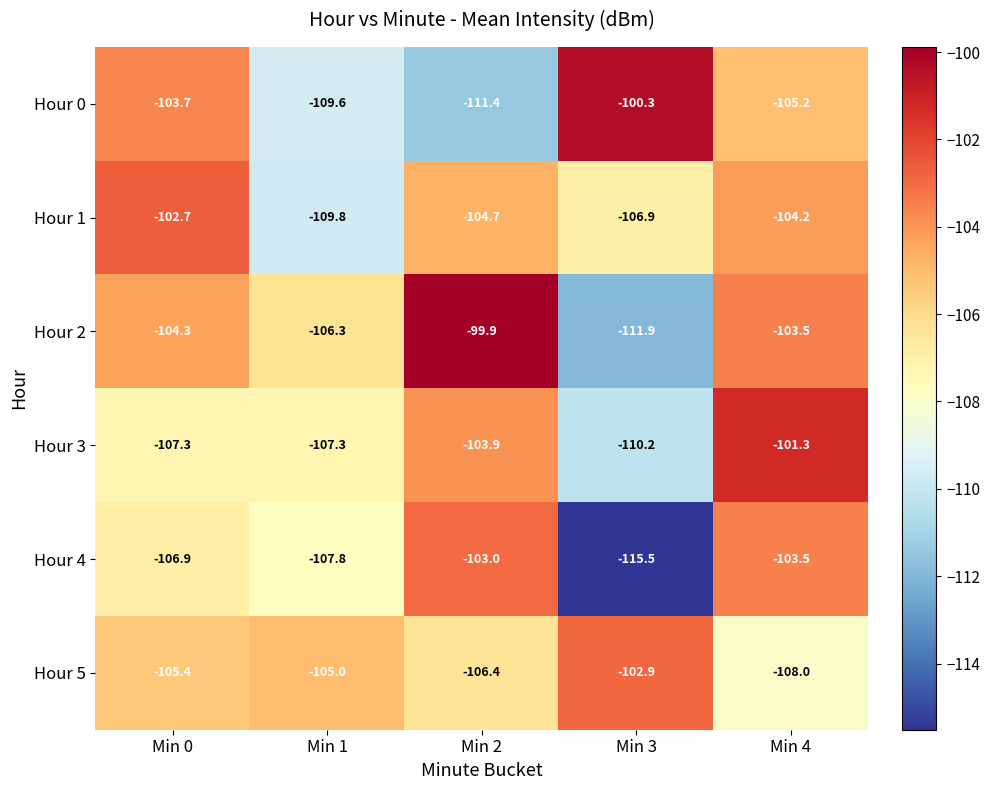

Is the value of Hour 5 at Min 4 greater than the value of Hour 4 at Min 3?

Yes